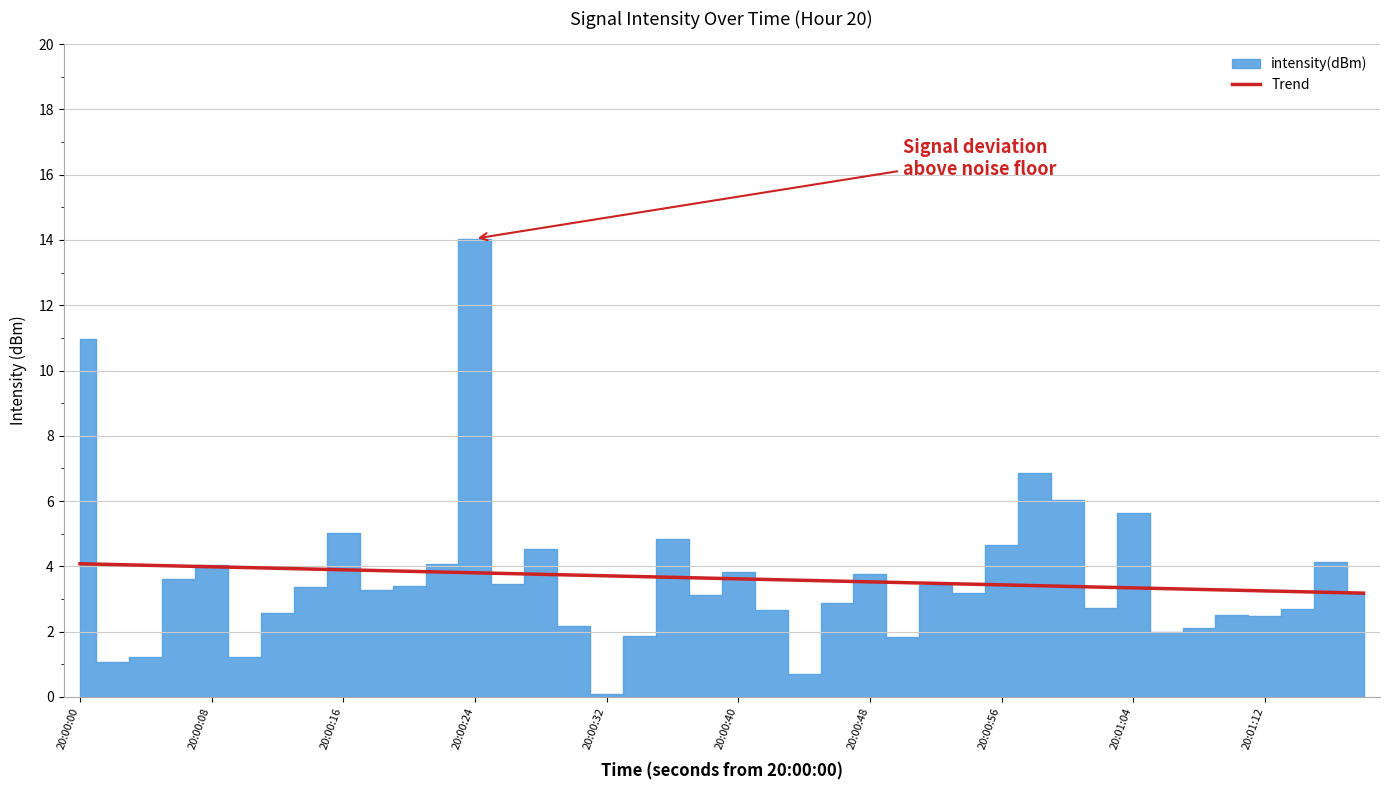

What is the lowest value of the Trend series?

3.2